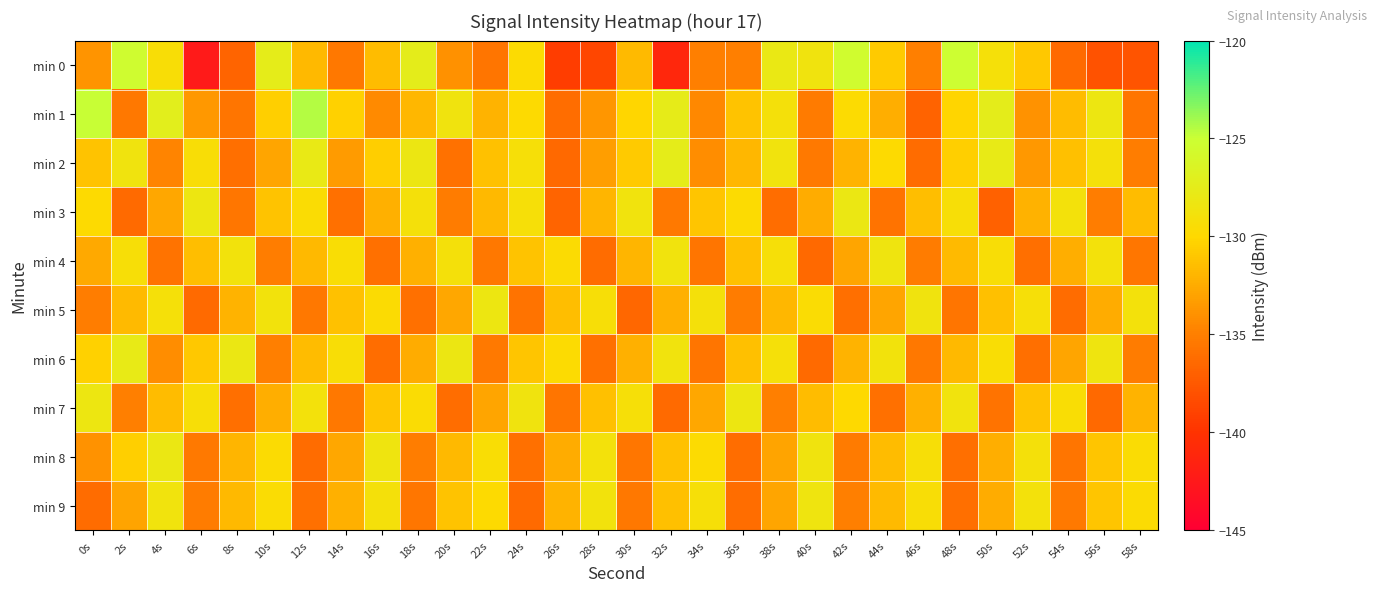

What is the spread (max minus min) of values at 4s?

8.6